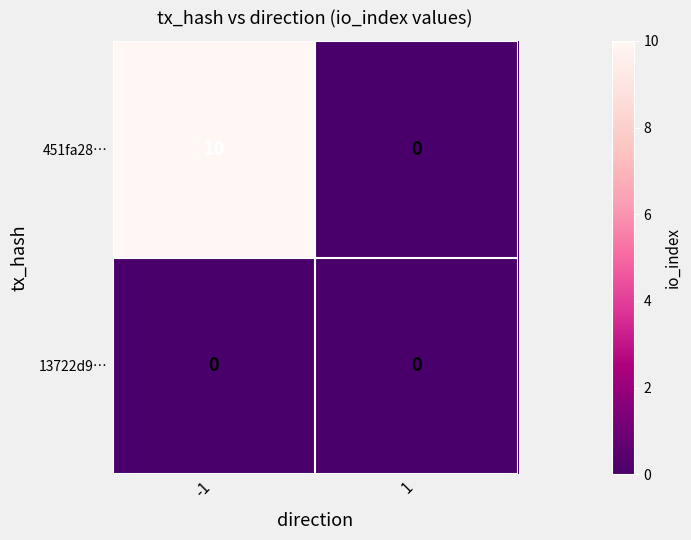

Is it true that 451fa28… equals 0 at 1?

True